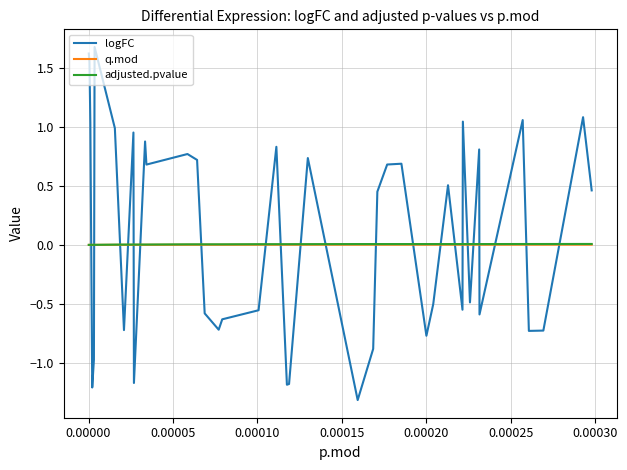

At how many categories does at least one series exceed -1?

40